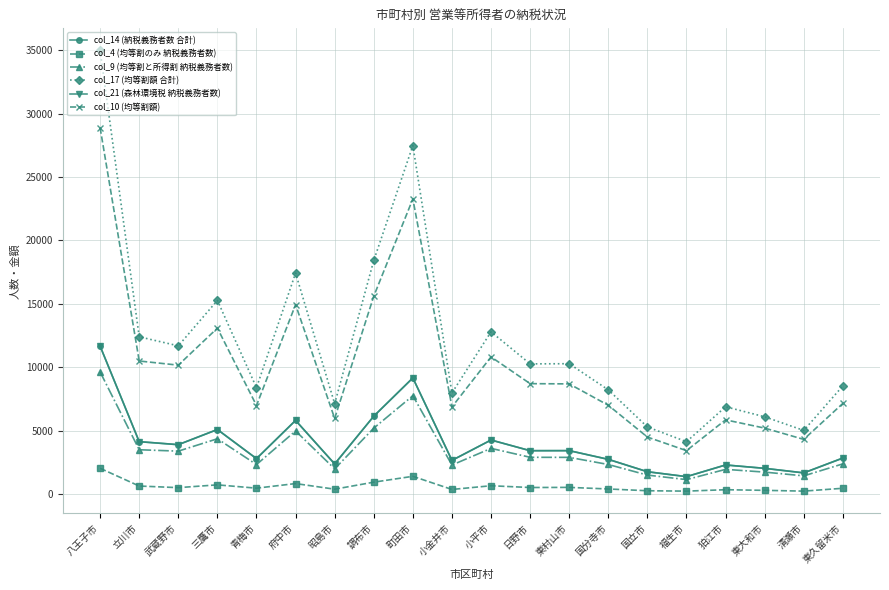

What is the label of the 19th point from the right?

立川市